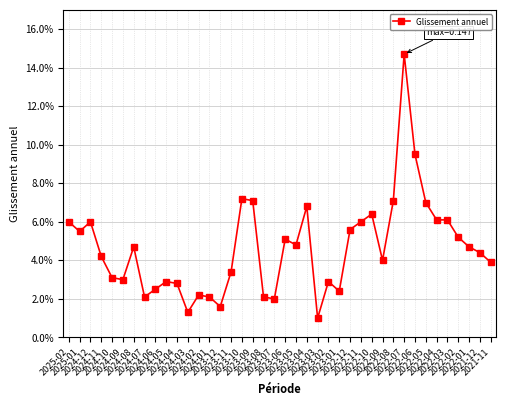

Rank the categories by value from lowest to highest.

2023-03, 2024-03, 2023-12, 2023-07, 2024-07, 2024-01, 2023-08, 2024-02, 2023-01, 2024-06, 2024-04, 2024-05, 2023-02, 2024-09, 2024-10, 2023-11, 2021-11, 2022-09, 2024-11, 2021-12, 2024-08, 2022-01, 2023-05, 2023-06, 2022-02, 2025-01, 2022-12, 2025-02, 2024-12, 2022-11, 2022-04, 2022-03, 2022-10, 2023-04, 2022-05, 2023-09, 2022-08, 2023-10, 2022-06, 2022-07